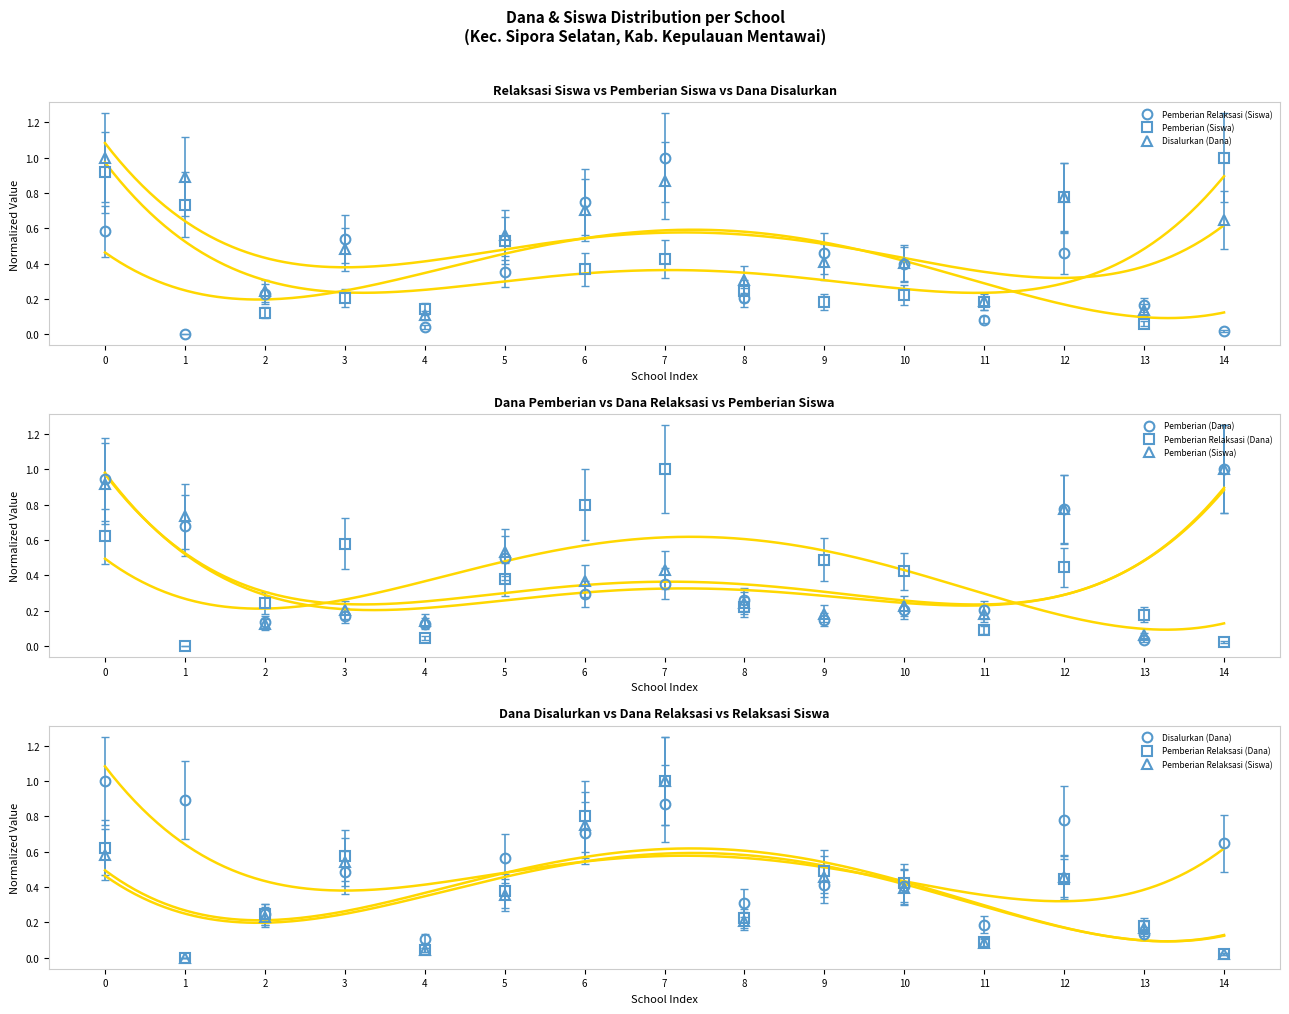

List the labels in order of Pemberian Relaksasi (Dana) value, smallest first.

1, 14, 4, 11, 13, 8, 2, 5, 10, 12, 9, 3, 0, 6, 7